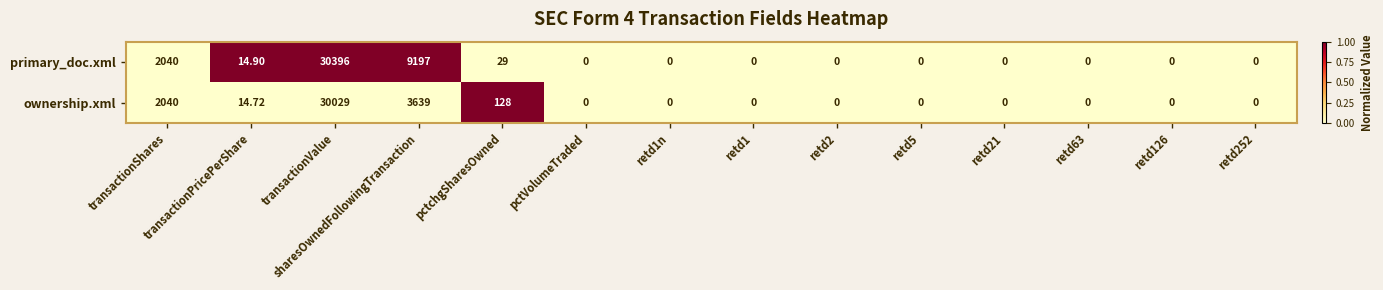

Which series has the largest total across all categories?

primary_doc.xml